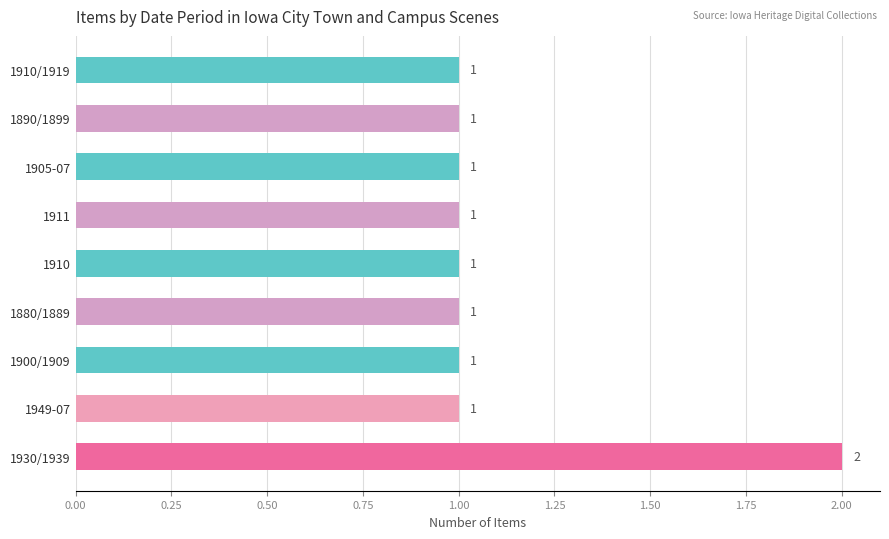

The chart shows a value of 1 at 1949-07. True or false?

True